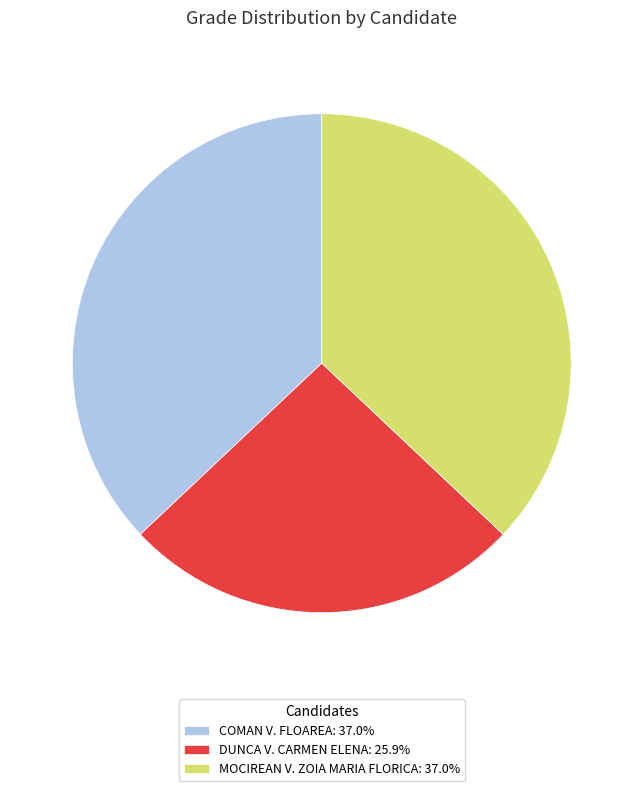

How many segments does this pie chart have?

3